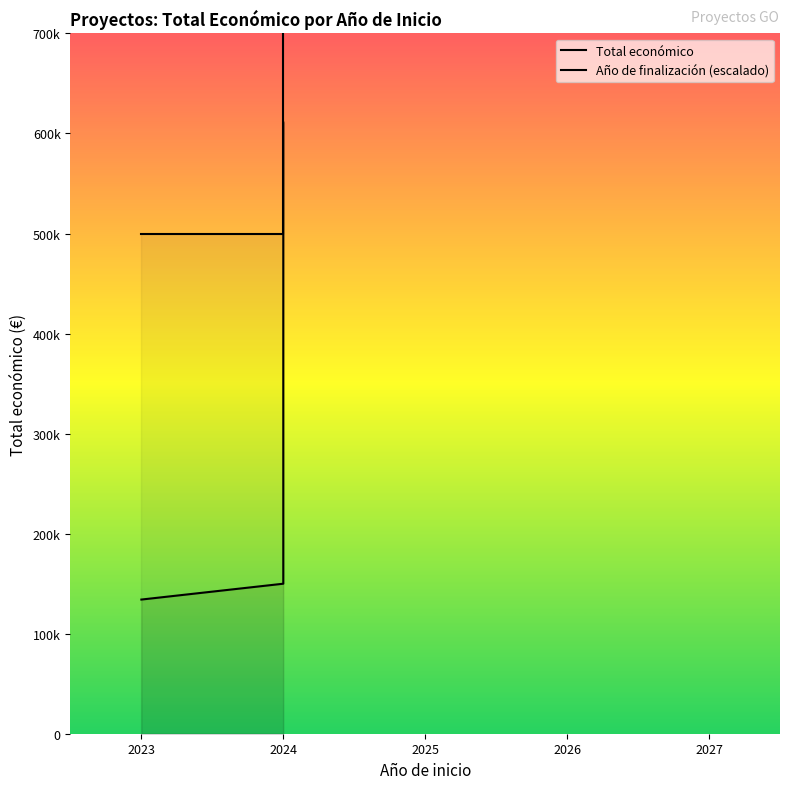

True or false: Total económico and Año de finalización intersect in this chart.

False